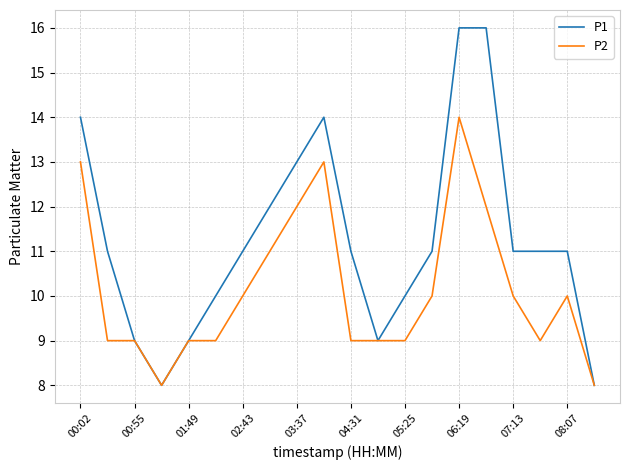

Which series has the largest total across all categories?

P1